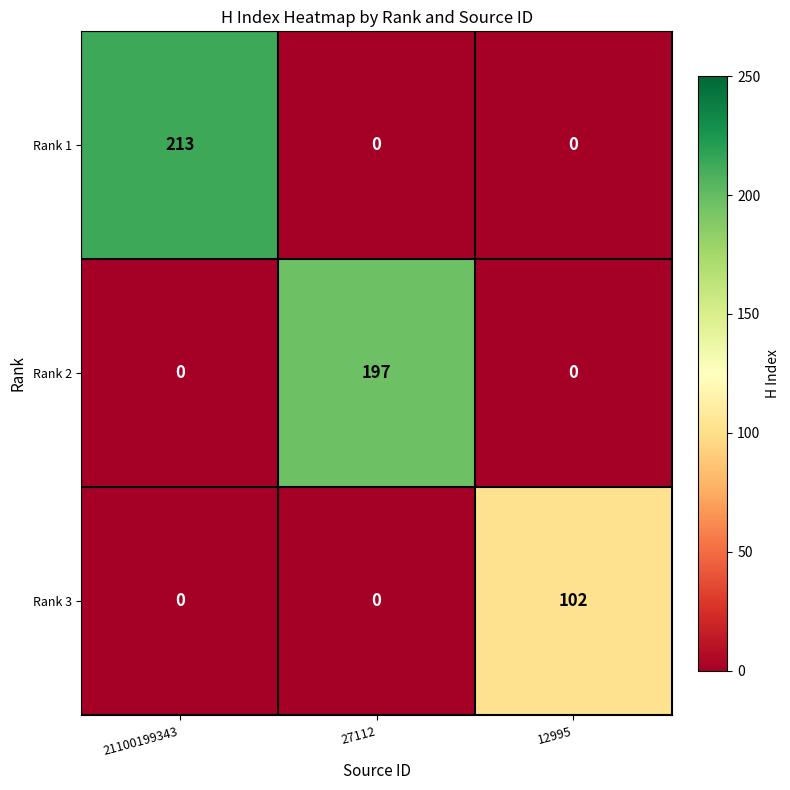

At how many categories does at least one series exceed 116?

2